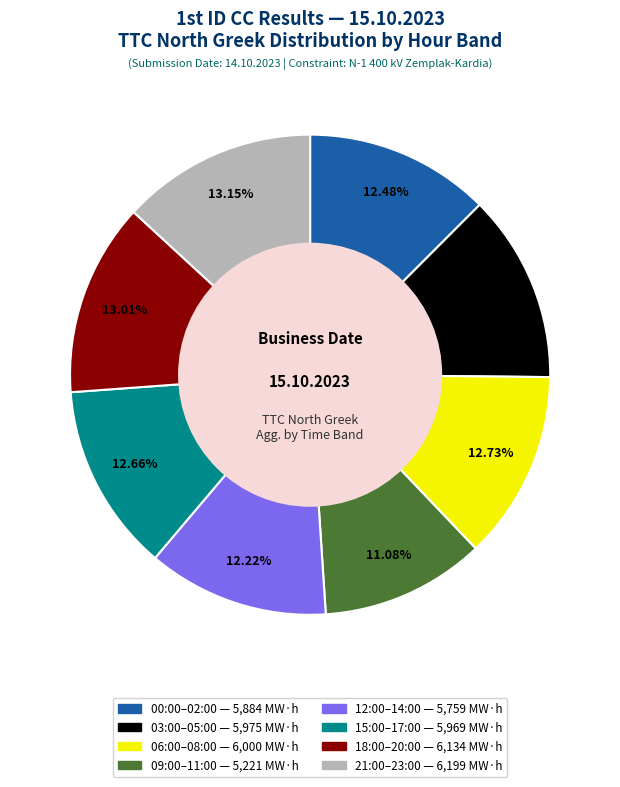

Does any single category account for the majority?

No